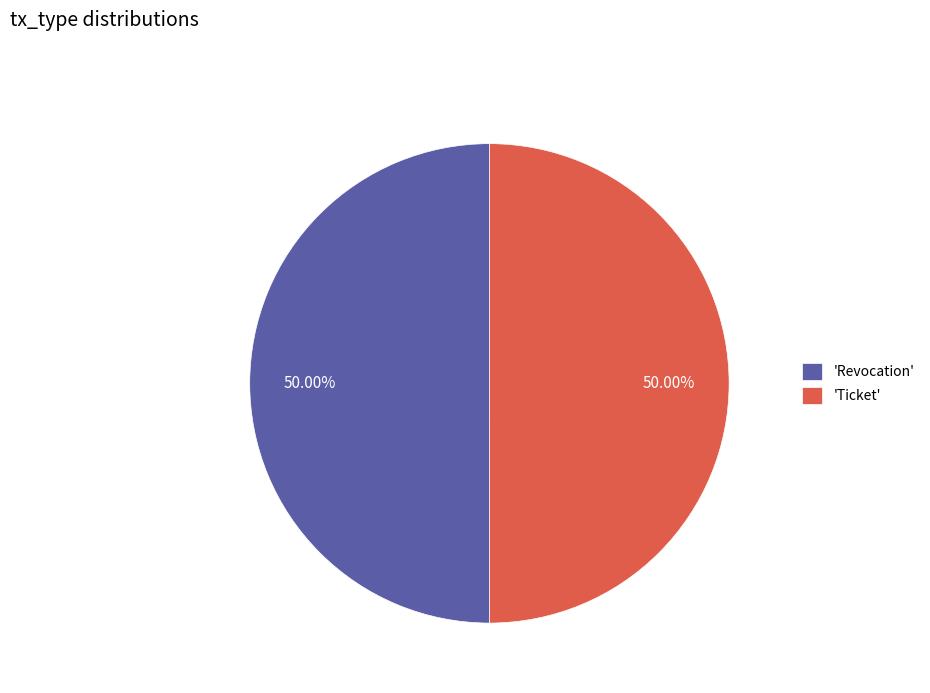

Is the sum of 'Revocation' and 'Ticket' greater than half?

Yes